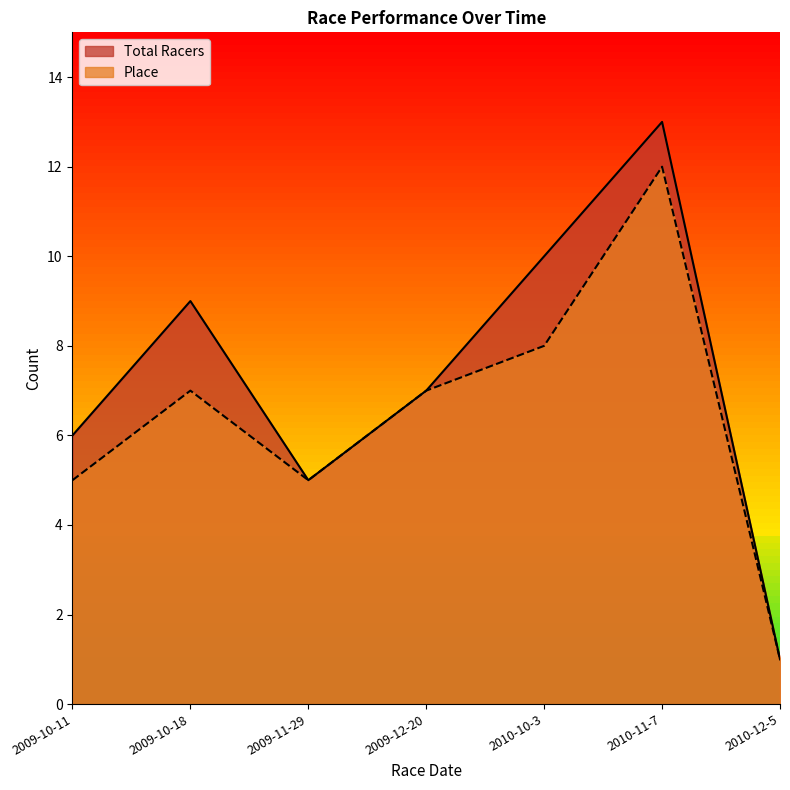

What are all the series names shown in the legend?

Total Racers, Place